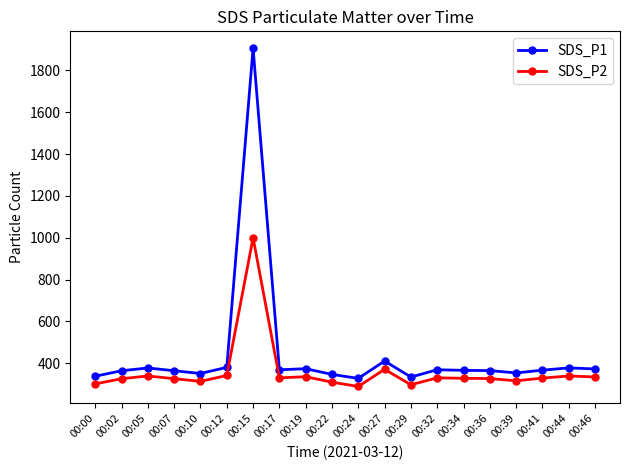

True or false: SDS_P2 has a value of 327.3 at 00:36.

True